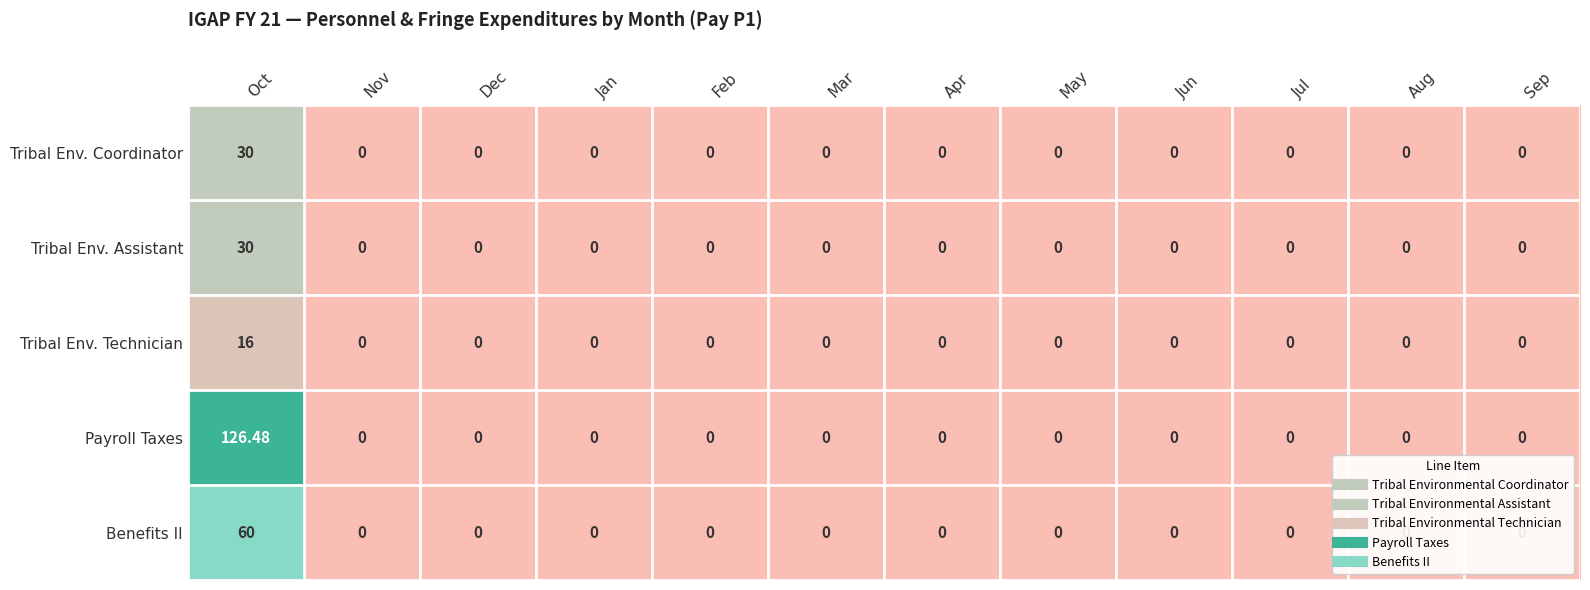

Which label corresponds to the largest value in the chart?

Oct